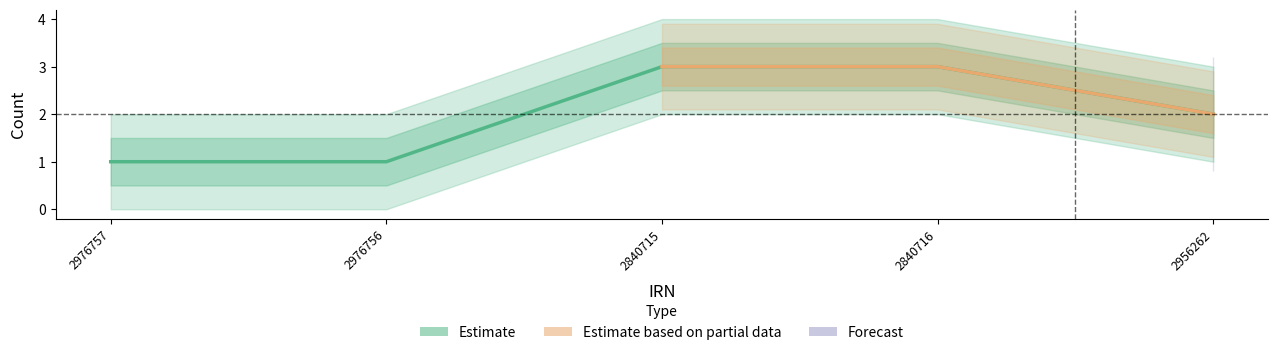

List the labels in order of value, largest first.

2840715, 2840716, 2956262, 2976757, 2976756